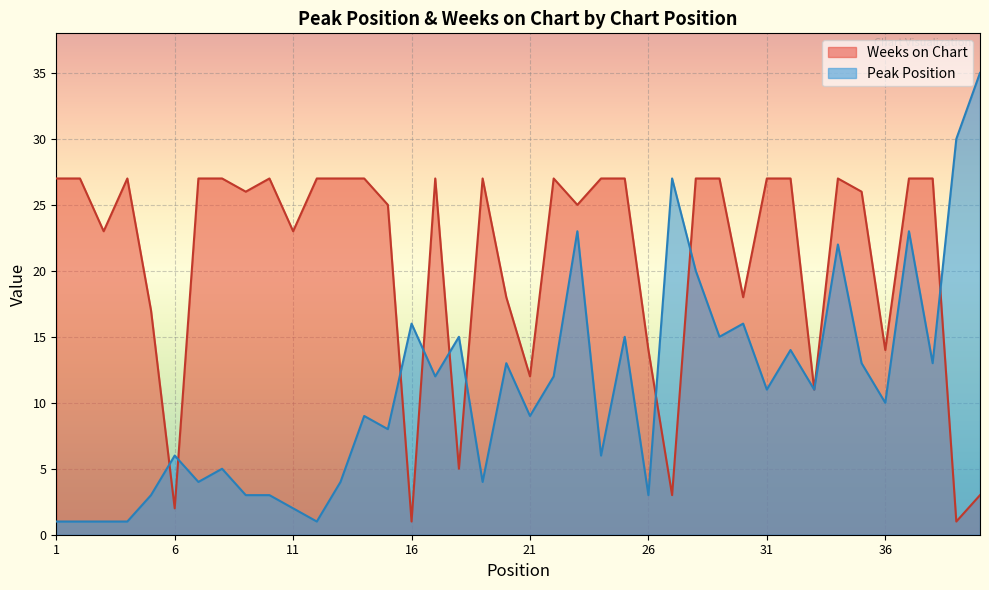

How many lines are shown in the chart?

2